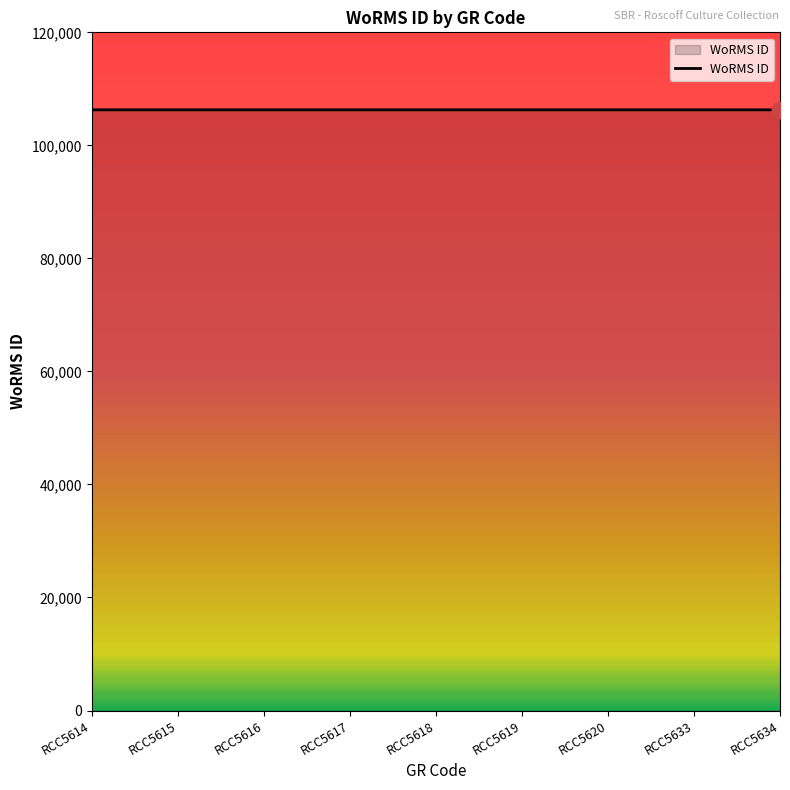

How many distinct data groups are displayed?

1